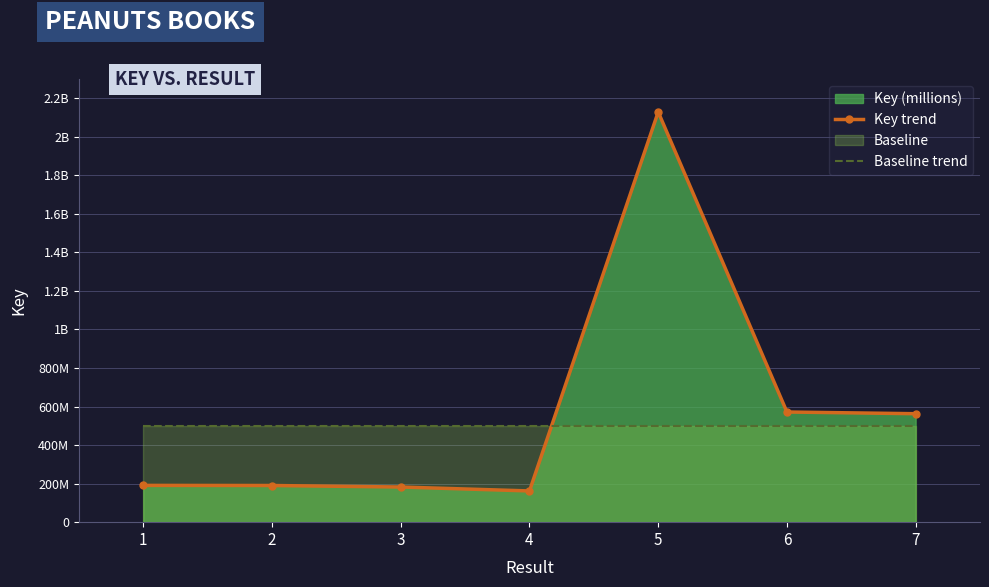

True or false: Baseline trend has more than 0 interior local peaks.

False